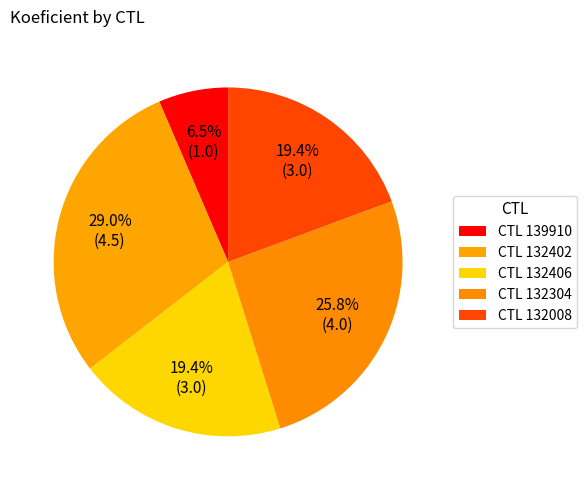

How many slices are in this pie chart?

5